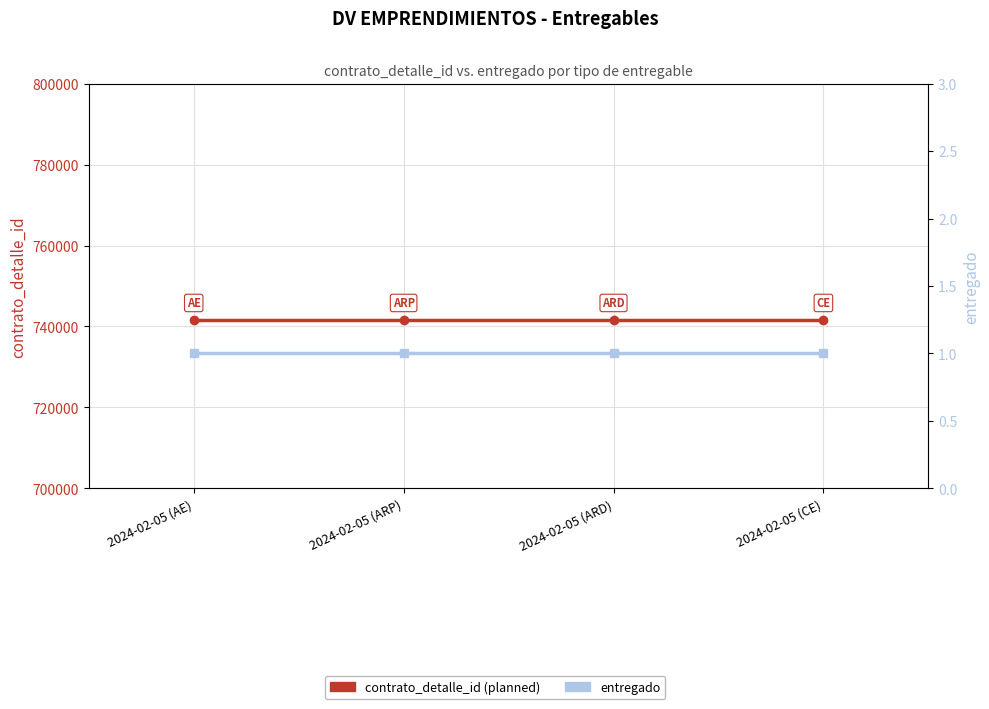

Does the chart have visible grid lines?

Yes